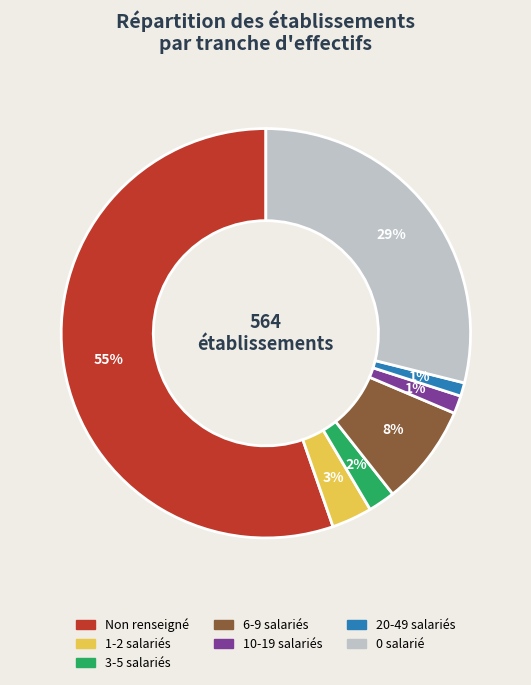

How many slices are in this pie chart?

7